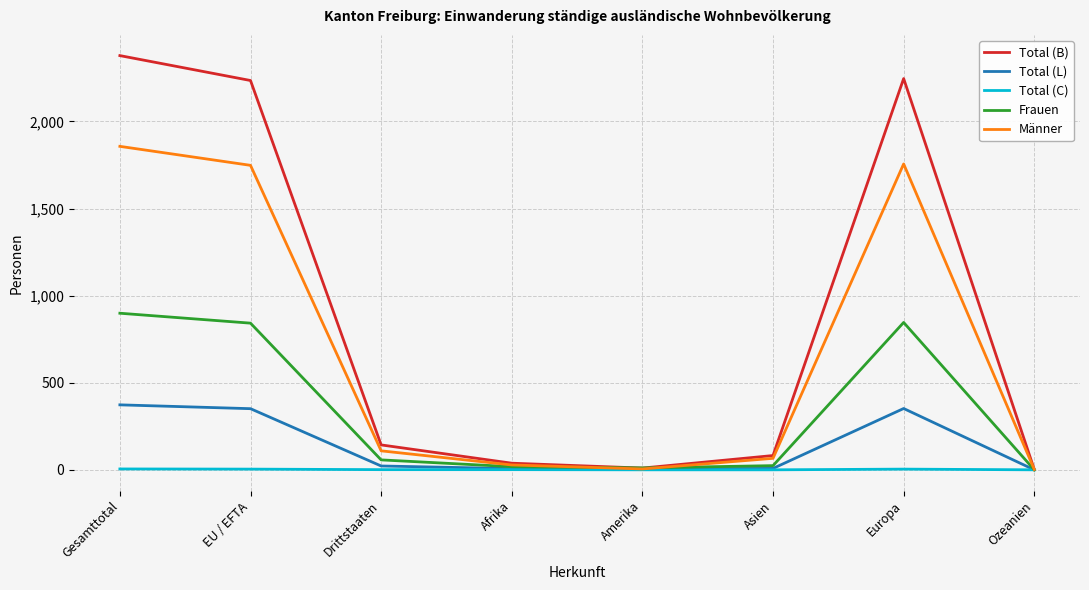

Rank the series by their average value, from highest to lowest.

Total (B), Männer, Frauen, Total (L), Total (C)